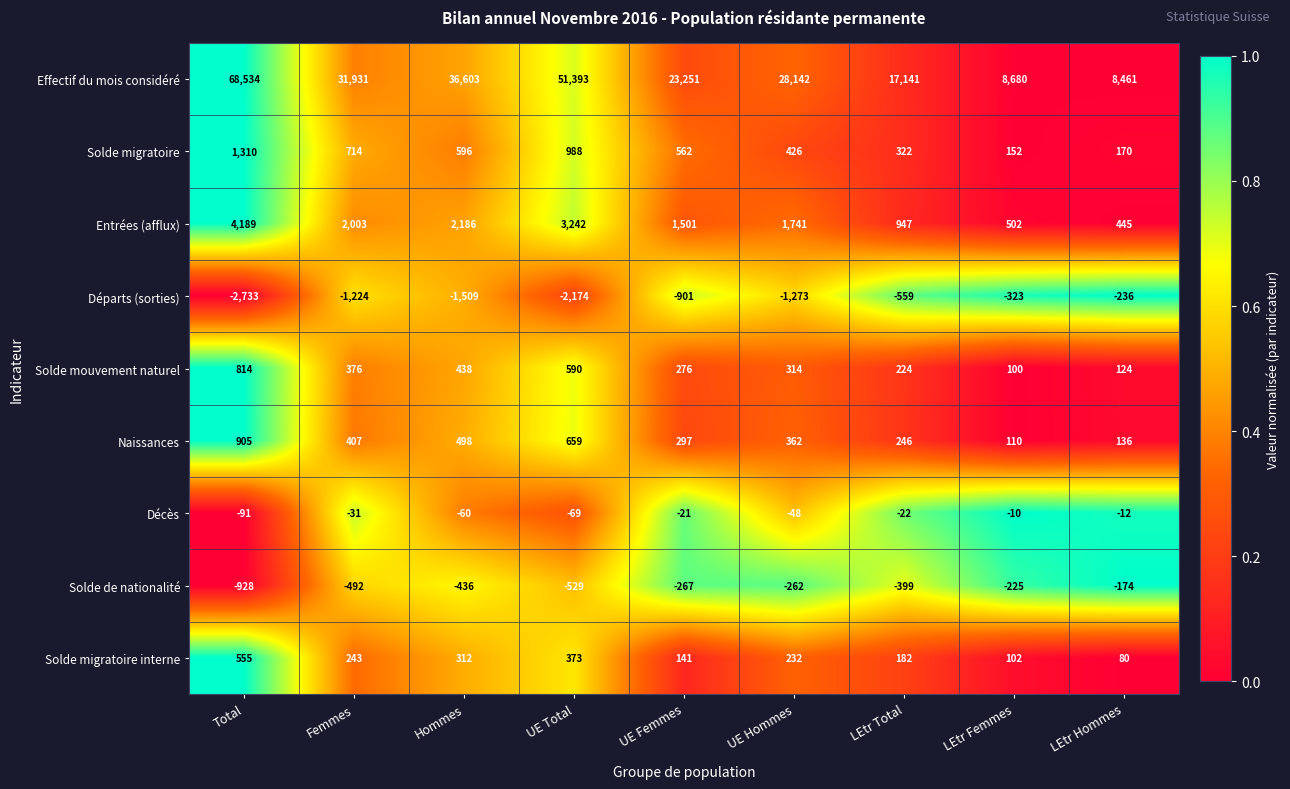

What is the difference between the highest and lowest values at LEtr Total?

17700